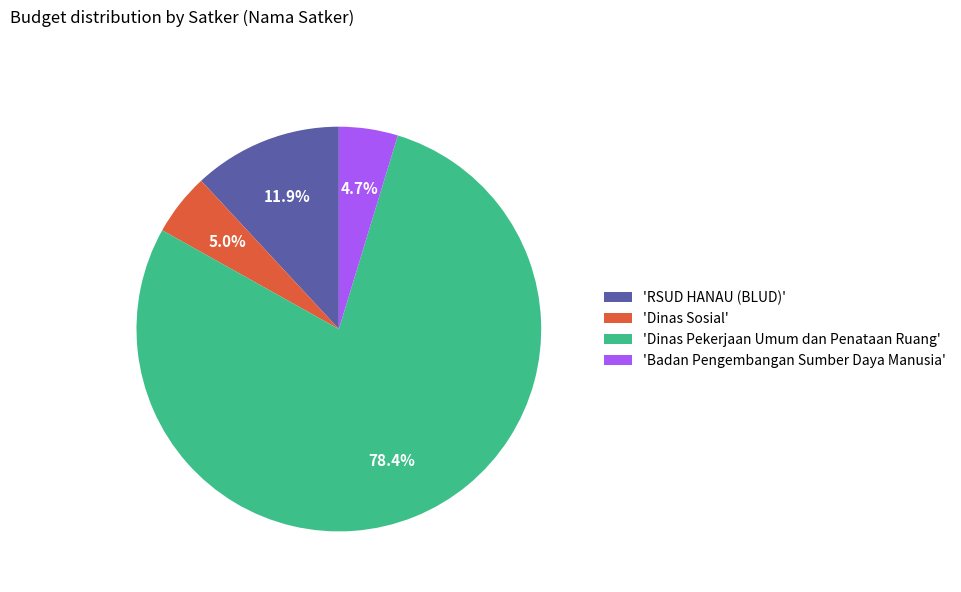

Does any single category account for the majority?

Yes